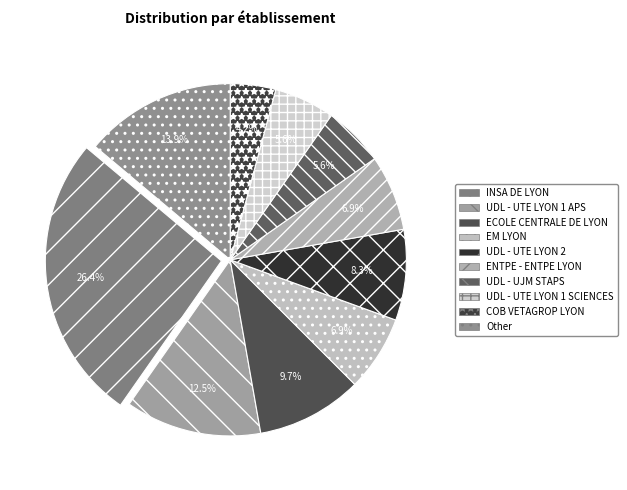

Which has a higher value, ENTPE - ENTPE LYON or ECOLE CENTRALE DE LYON?

ECOLE CENTRALE DE LYON